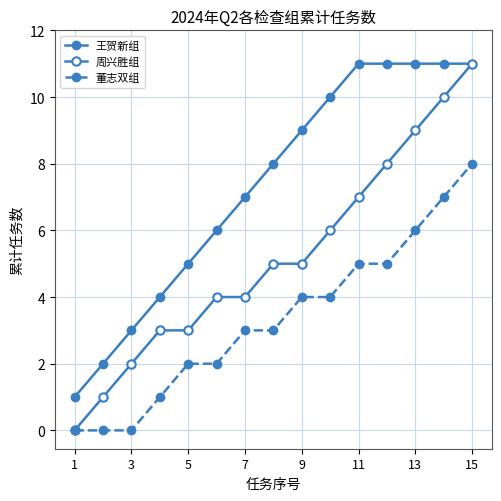

Does the chart display data point markers on the line(s)?

Yes